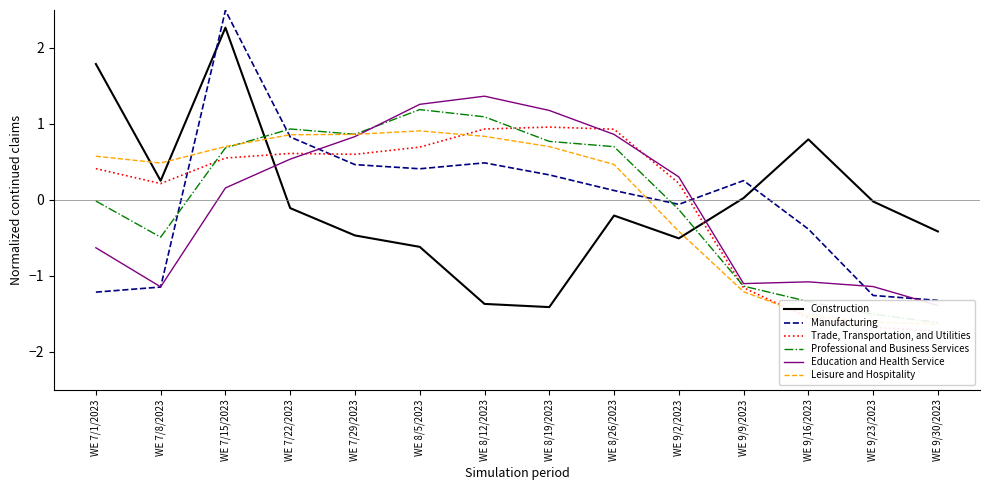

The value of Professional and Business Services at WE 9/16/2023 is -1.3. True or false?

True